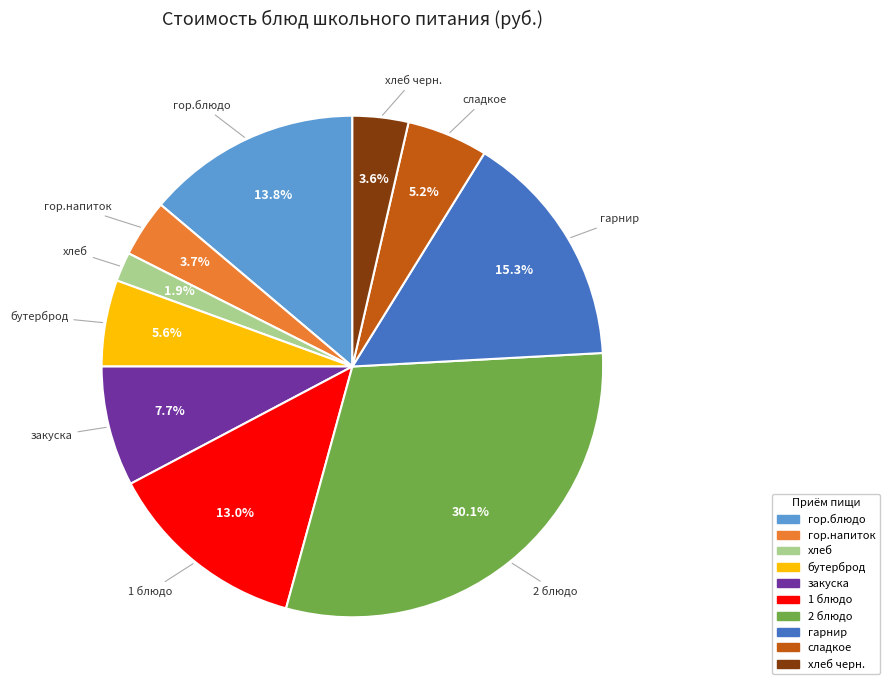

How many slices are in this pie chart?

10